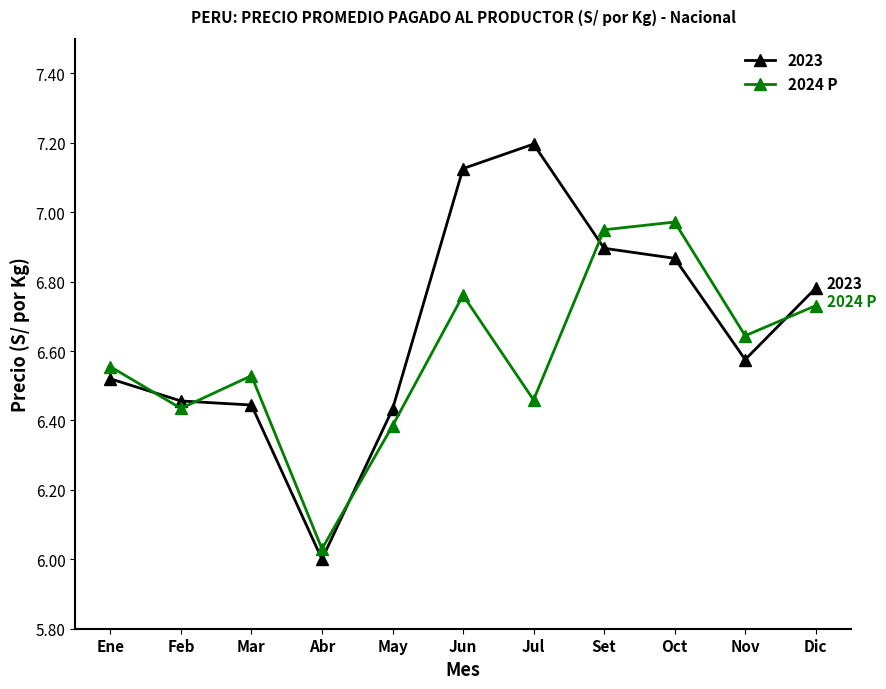

At which category does 2024 P reach its first local peak?

Mar